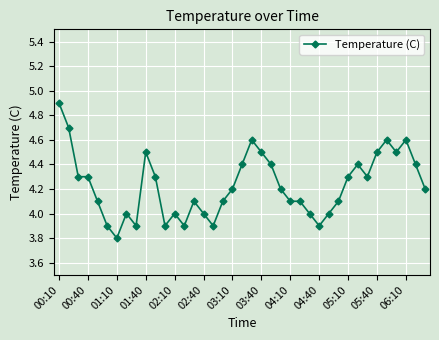

What is the greatest value displayed?

4.9